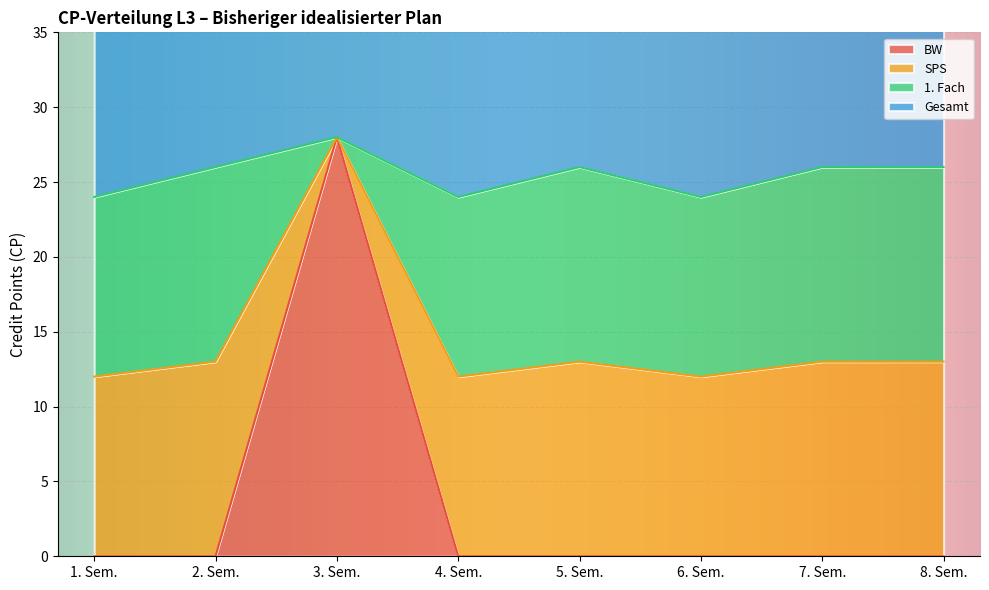

Which series changed the most between 2. Sem. and 8. Sem.?

BW